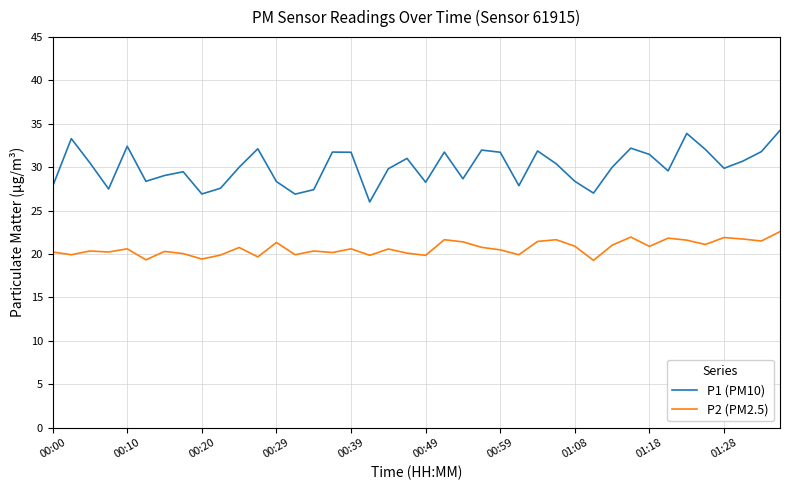

Which series has the widest spread of values?

P1 (PM10)